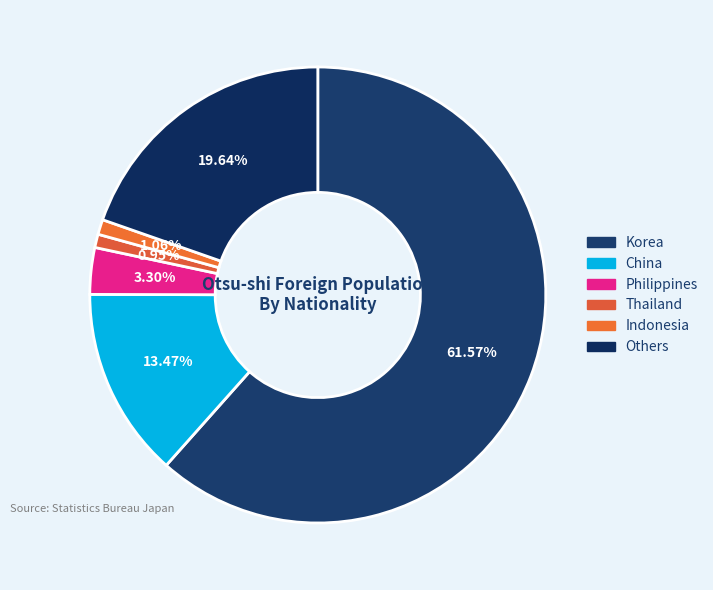

What is the ratio of the value at Indonesia to the value at Others?

0.1